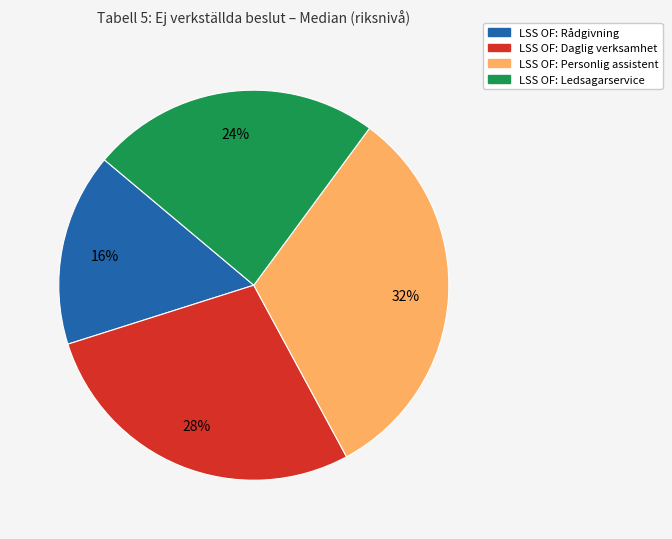

Is the sum of LSS OF: Daglig verksamhet and LSS OF: Ledsagarservice greater than half?

Yes